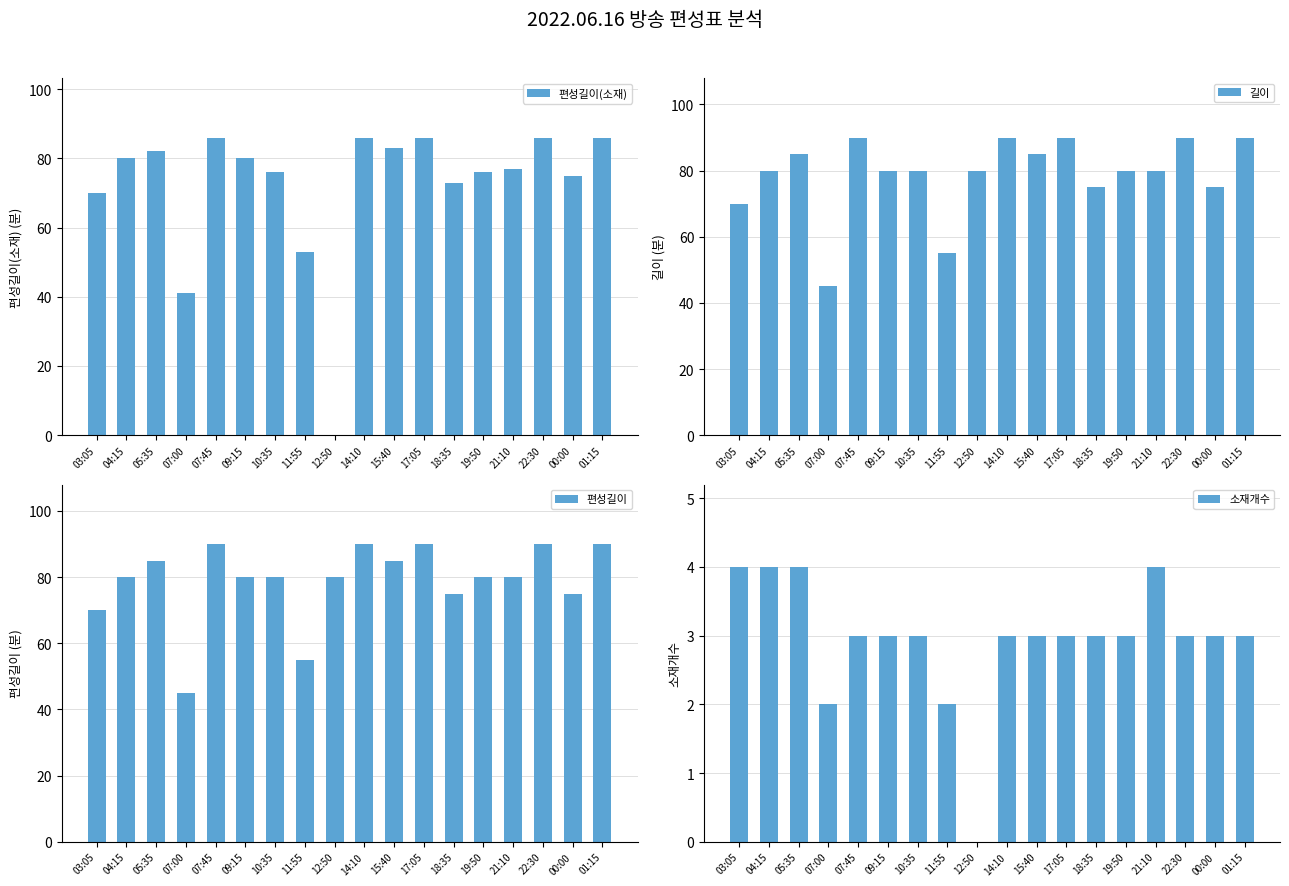

How many data points does each series have?

18